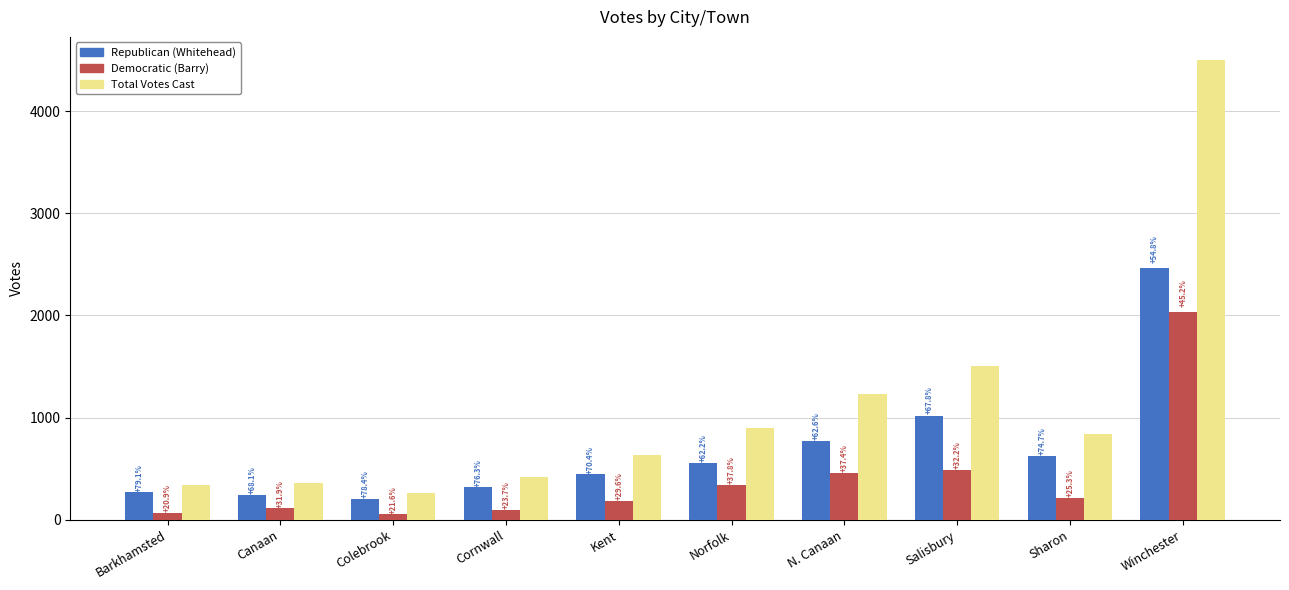

Is the value of Total Votes Cast at Colebrook greater than the value of Republican (Whitehead) at Sharon?

No